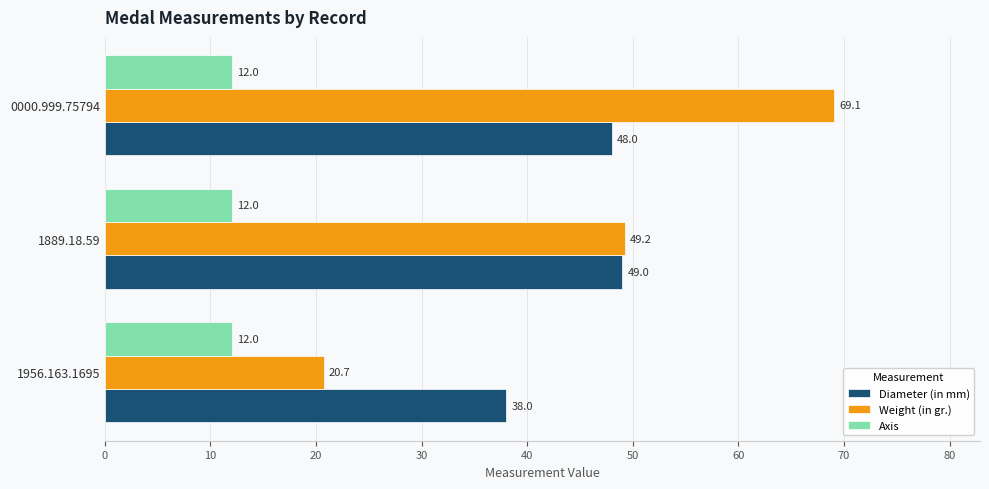

Rank the series at 0000.999.75794 from highest to lowest value.

Weight (in gr.), Diameter (in mm), Axis